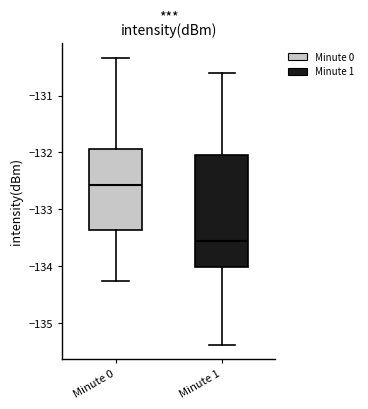

Reading left to right, read every box against the y-axis: the position of its median line, the range the box covers, and the ends of its whiskers. The values are not printed on the chart, so give them approximately, as read against the axis.

Minute 0: median -132.6, box -133.4 to -131.9, whiskers -134.3 to -130.3
Minute 1: median -133.6, box -134.0 to -132.0, whiskers -135.4 to -130.6